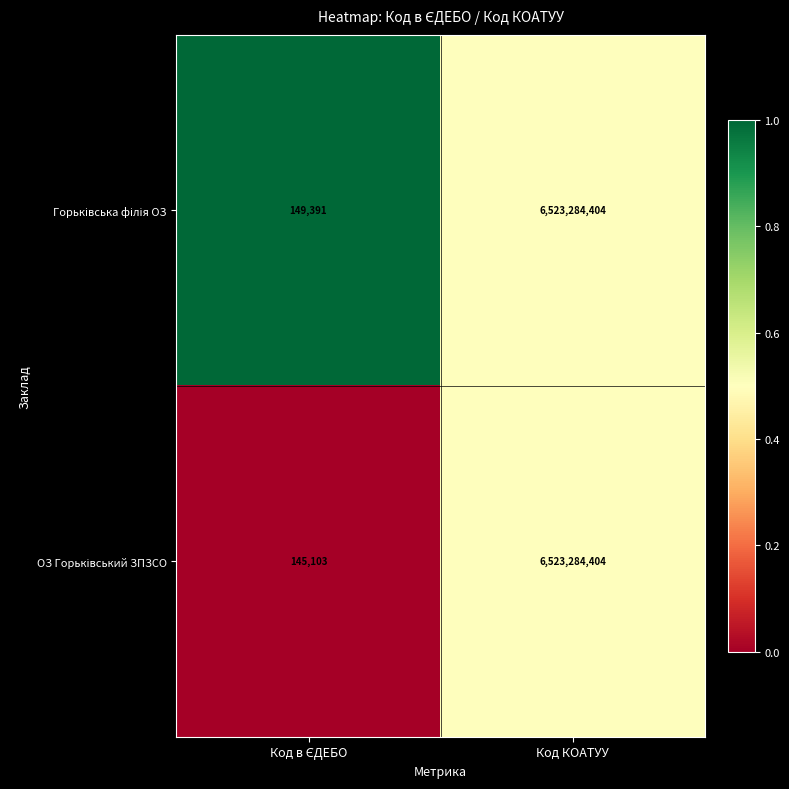

At which category is the sum across all series the highest?

Код КОАТУУ